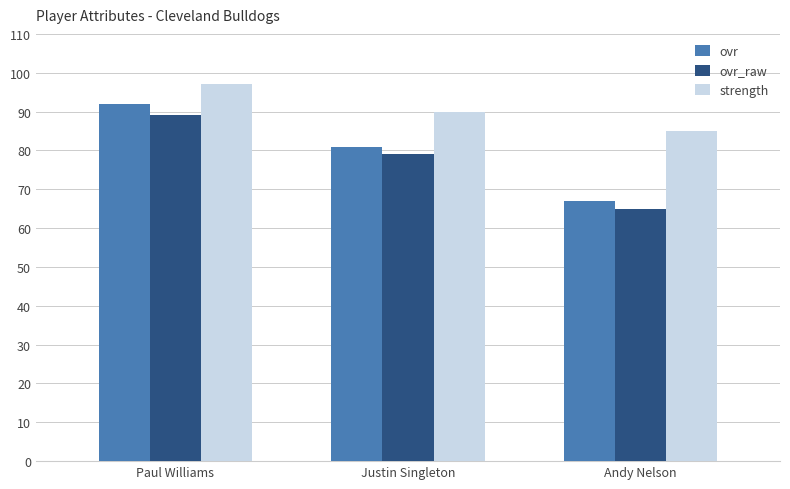

What is the total value across all series at Justin Singleton?

250